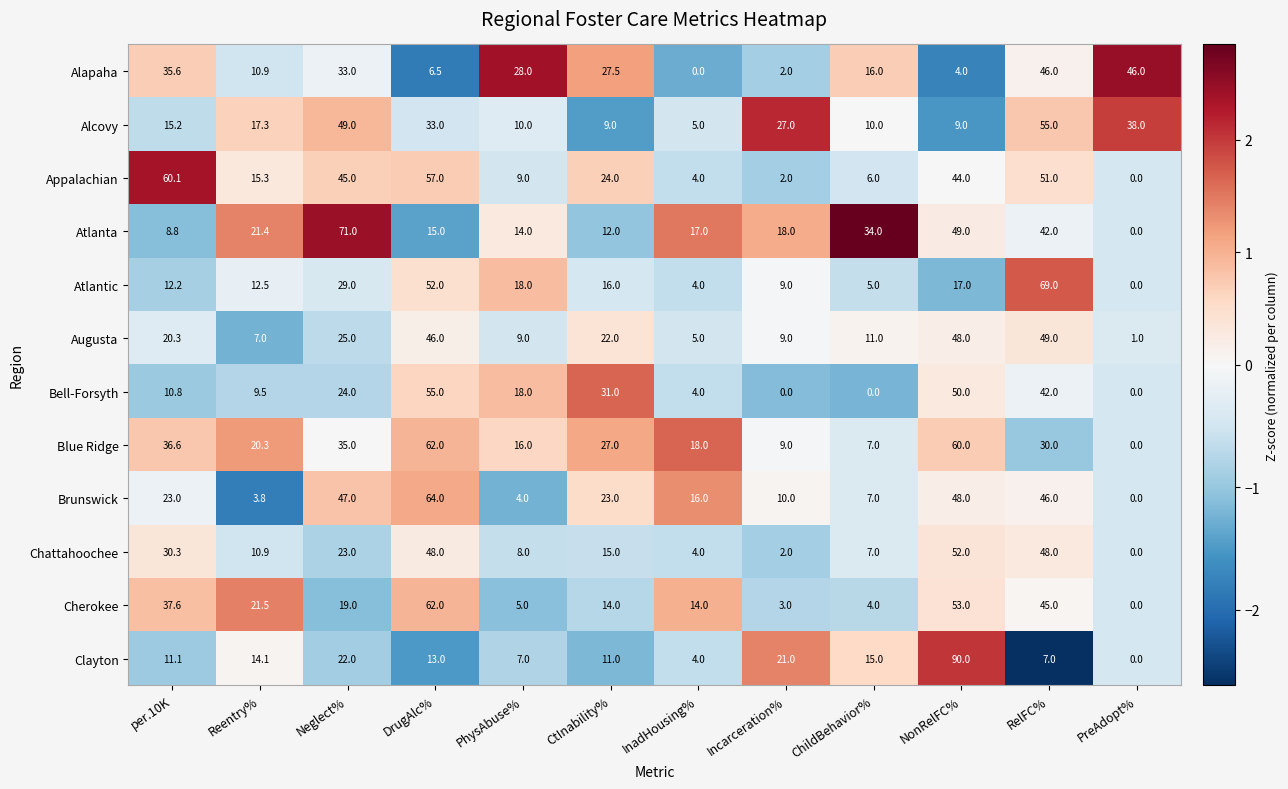

Is it true that Atlanta equals 49.0 at NonRelFC%?

True